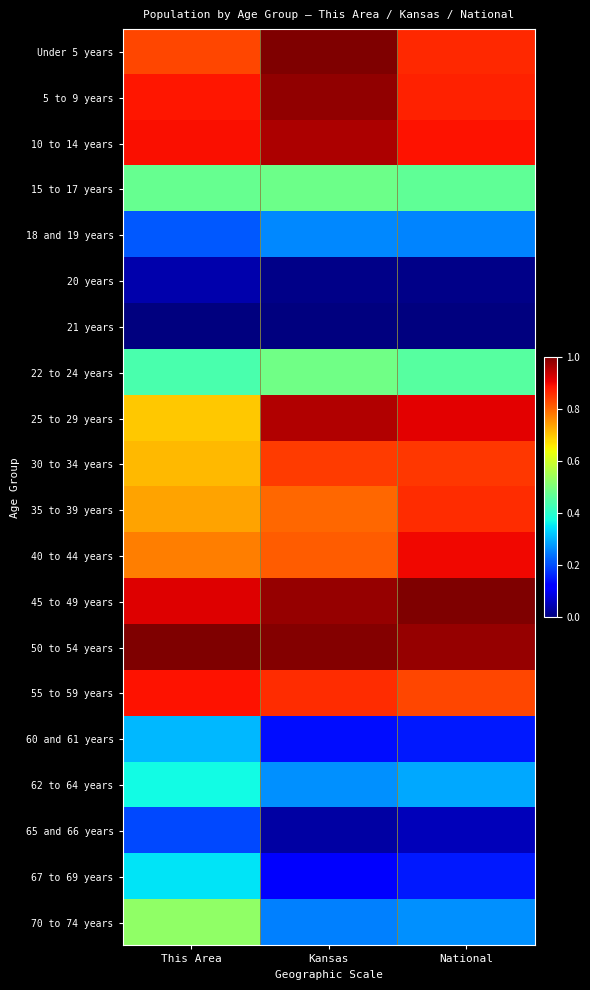

Reading right to left, list all the values displayed in this chart.

Under 5 years: National=0.9	Kansas=1.0	This Area=0.8
5 to 9 years: National=0.9	Kansas=1.0	This Area=0.9
10 to 14 years: National=0.9	Kansas=1.0	This Area=0.9
15 to 17 years: National=0.5	Kansas=0.5	This Area=0.5
18 and 19 years: National=0.3	Kansas=0.3	This Area=0.2
20 years: National=0.0	Kansas=0.0	This Area=0.0
21 years: National=0.0	Kansas=0.0	This Area=0.0
22 to 24 years: National=0.5	Kansas=0.5	This Area=0.4
25 to 29 years: National=0.9	Kansas=1.0	This Area=0.7
30 to 34 years: National=0.9	Kansas=0.8	This Area=0.7
35 to 39 years: National=0.9	Kansas=0.8	This Area=0.7
40 to 44 years: National=0.9	Kansas=0.8	This Area=0.8
45 to 49 years: National=1.0	Kansas=1.0	This Area=0.9
50 to 54 years: National=1.0	Kansas=1.0	This Area=1.0
55 to 59 years: National=0.8	Kansas=0.9	This Area=0.9
60 and 61 years: National=0.2	Kansas=0.1	This Area=0.3
62 to 64 years: National=0.3	Kansas=0.3	This Area=0.4
65 and 66 years: National=0.1	Kansas=0.0	This Area=0.2
67 to 69 years: National=0.2	Kansas=0.1	This Area=0.4
70 to 74 years: National=0.3	Kansas=0.3	This Area=0.5